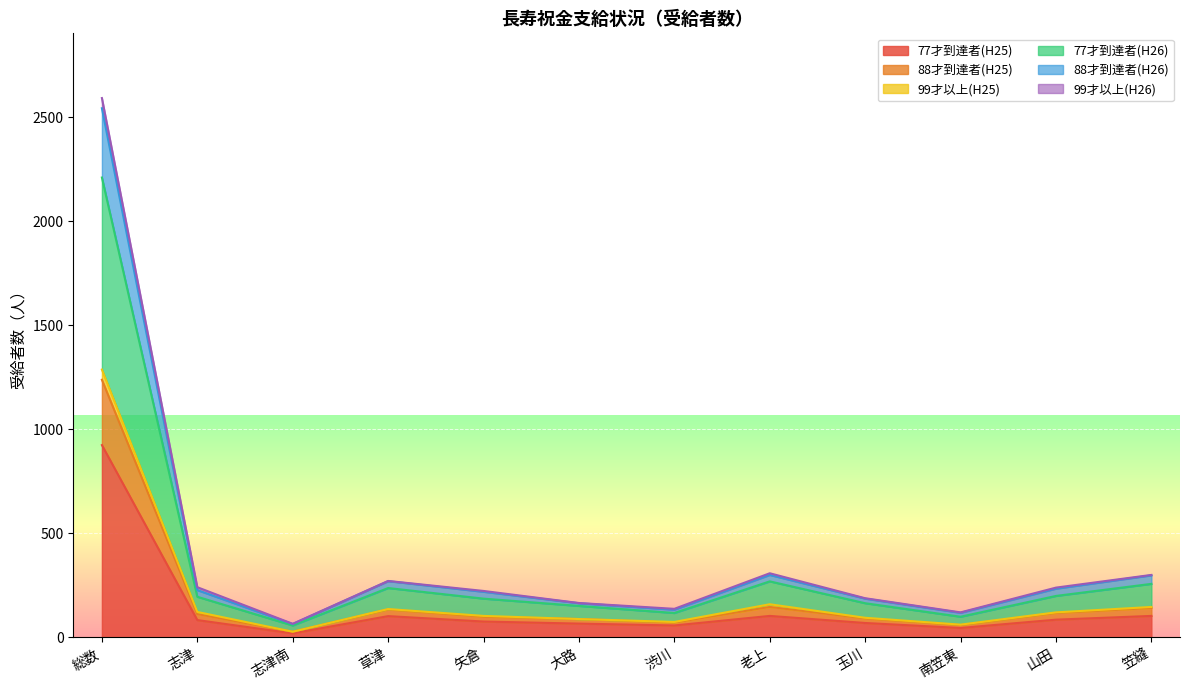

Which category has the highest value in the 77才到達者(H25) series?

総数